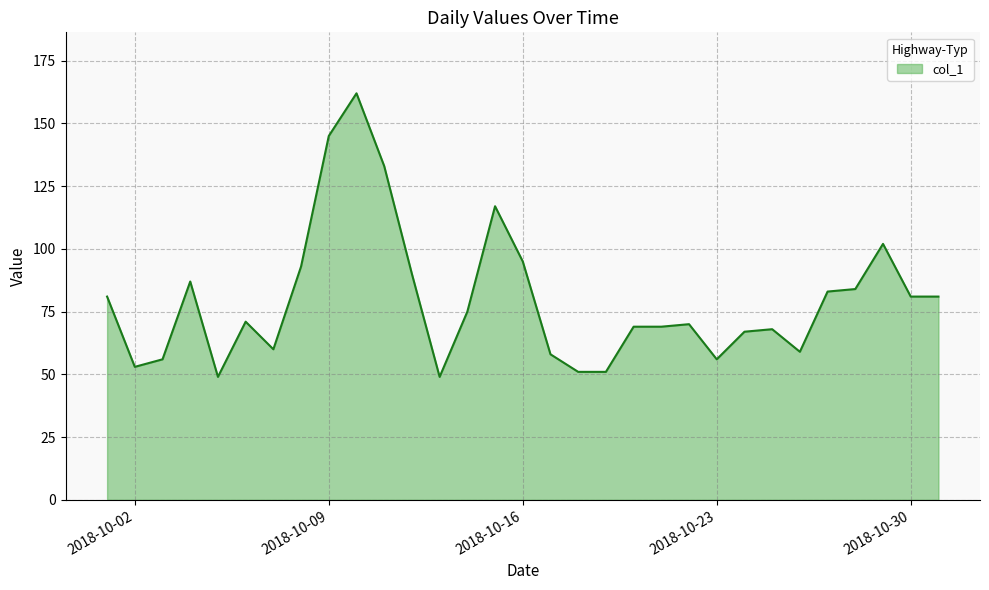

What is the minimum value shown in the chart?

49